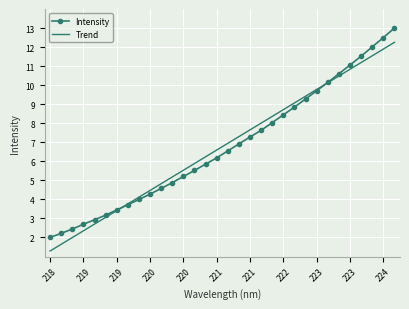

Reading left to right, what are all the values shown in this chart?

Intensity: 2.0	2.2	2.4	2.7	2.9	3.2	3.4	3.7	4.0	4.3	4.6	4.9	5.2	5.5	5.9	6.2	6.5	6.9	7.3	7.6	8.0	8.4	8.8	9.3	9.7	10.1	10.6	11.1	11.5	12.0	12.5	13.0
Trend: 1.3	1.6	2.0	2.3	2.7	3.1	3.4	3.8	4.1	4.5	4.8	5.2	5.5	5.9	6.2	6.6	6.9	7.3	7.7	8.0	8.4	8.7	9.1	9.4	9.8	10.1	10.5	10.8	11.2	11.5	11.9	12.2